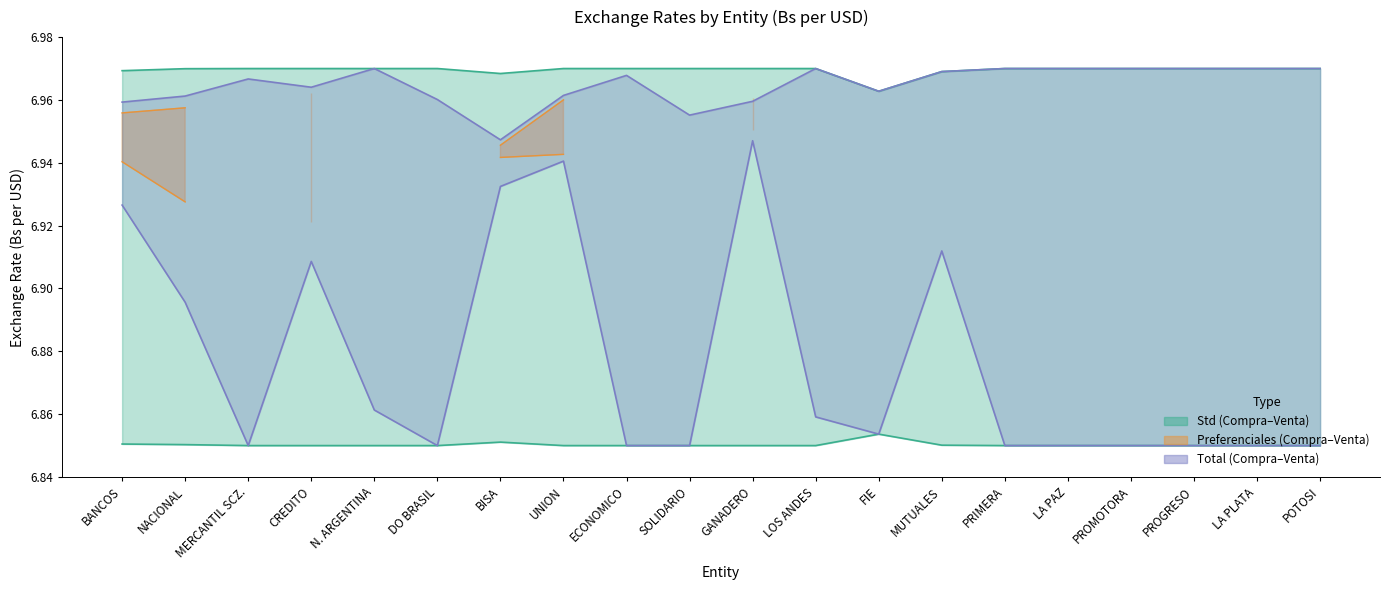

Is it true that Total Venta equals 10.6 at LA PAZ?

False